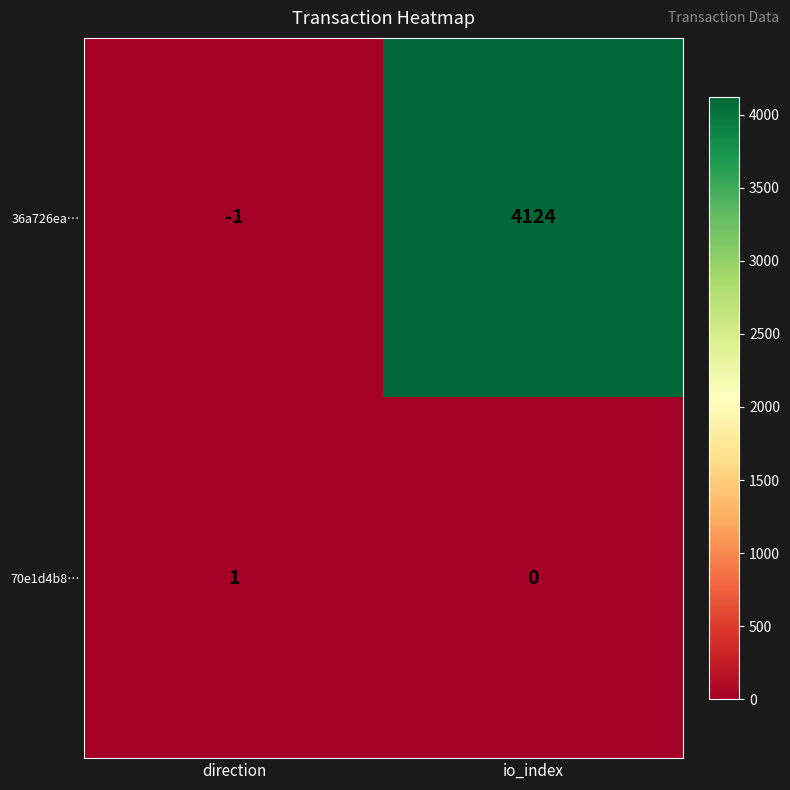

At how many categories does at least one series exceed 1517?

1